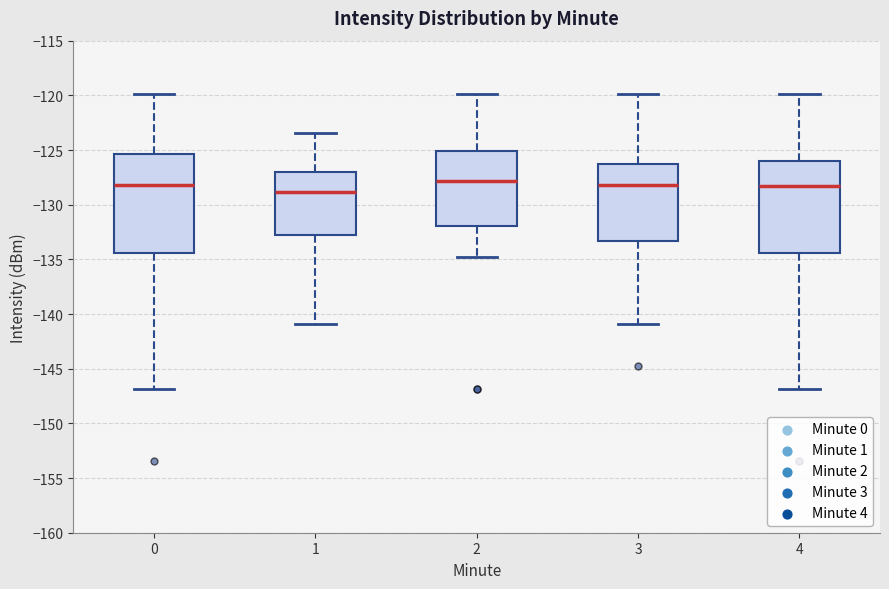

Reading left to right, transcribe this box plot: for each box, give where its median line is, the range the box spans, and where its two whiskers end, as read against the y-axis. The values are not printed on the chart, so give them approximately, as read against the axis.

0: median -128.0, box -134.5 to -125.5, whiskers -147.0 to -120.0
1: median -129.0, box -133.0 to -127.0, whiskers -141.0 to -123.5
2: median -128.0, box -132.0 to -125.0, whiskers -135.0 to -120.0
3: median -128.0, box -133.5 to -126.0, whiskers -141.0 to -120.0
4: median -128.5, box -134.5 to -126.0, whiskers -147.0 to -120.0